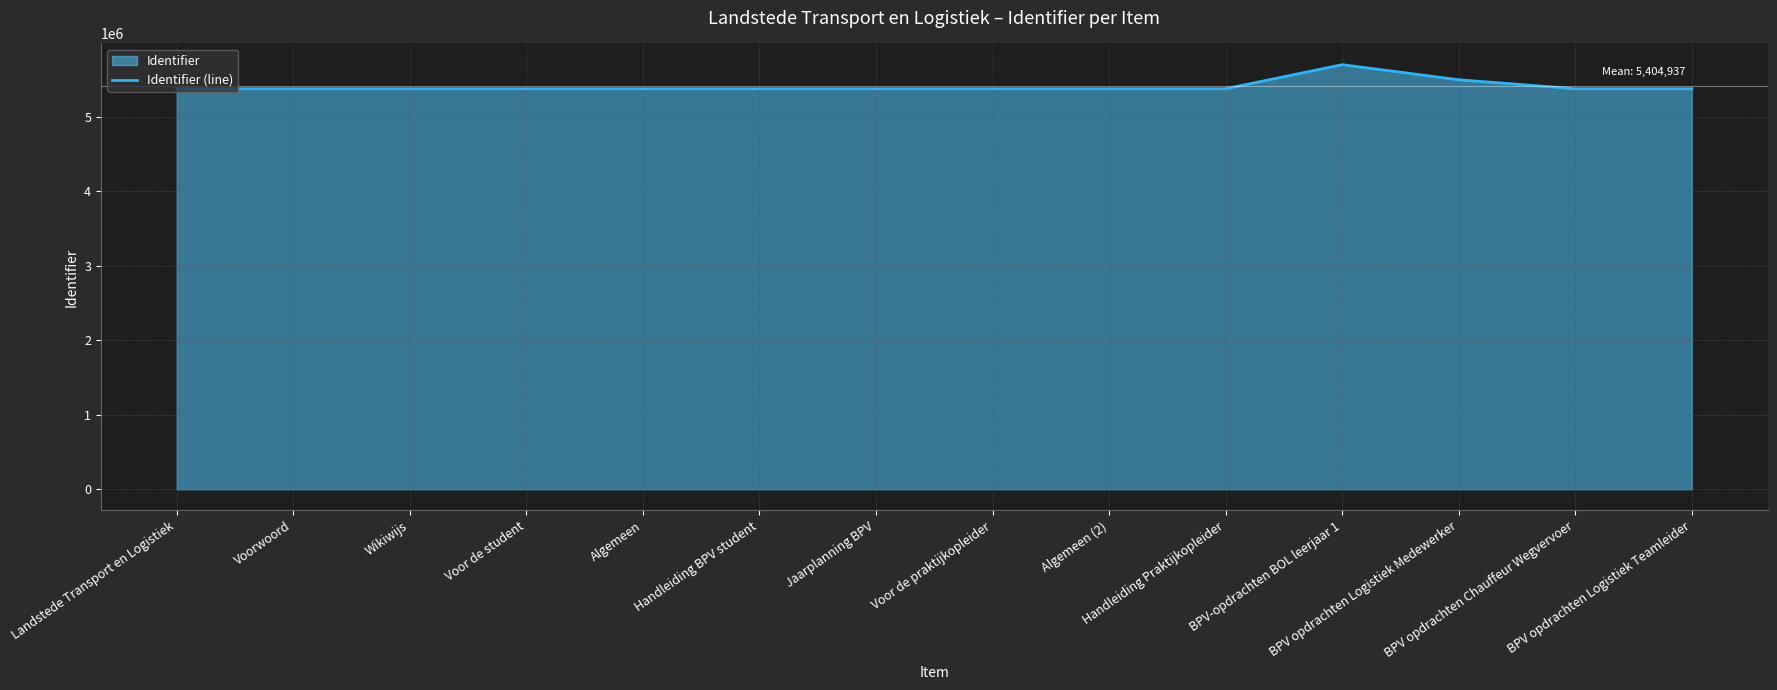

Which has a higher value, Voorwoord or Handleiding BPV student?

Handleiding BPV student